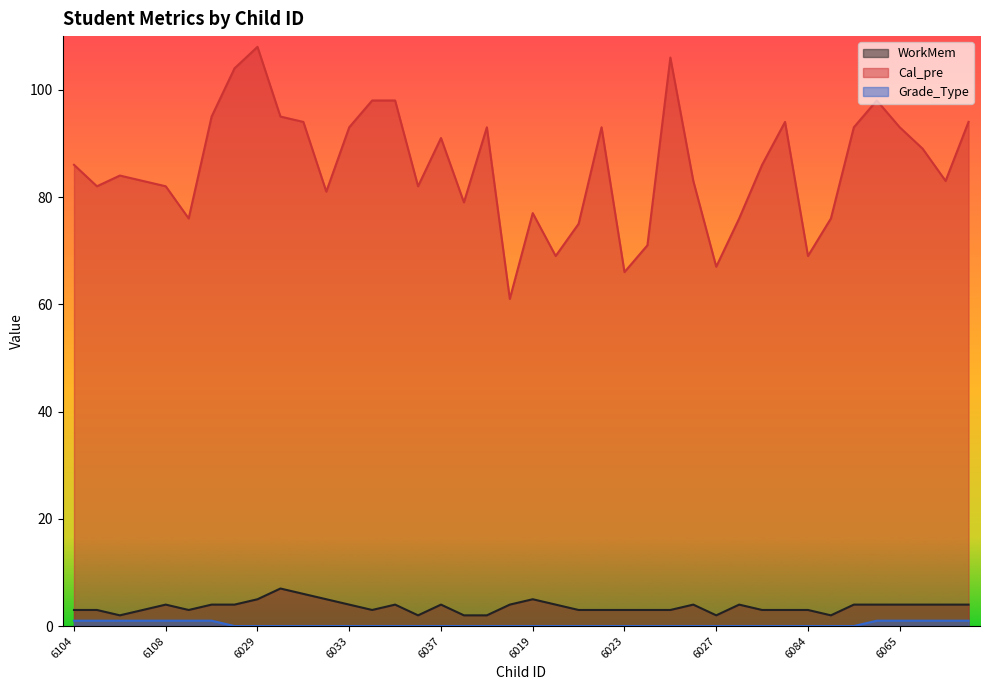

Where is Grade_Type nearest to the value 0?

6028